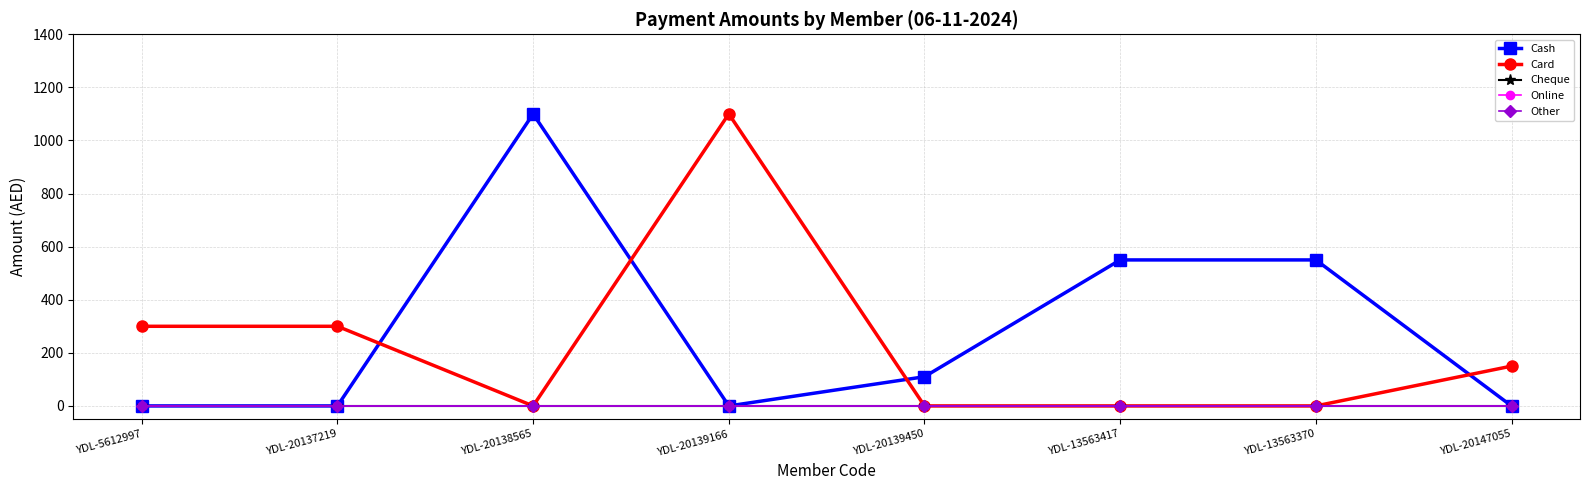

Is the value of Online at YDL-20139166 greater than the value of Card at YDL-20137219?

No